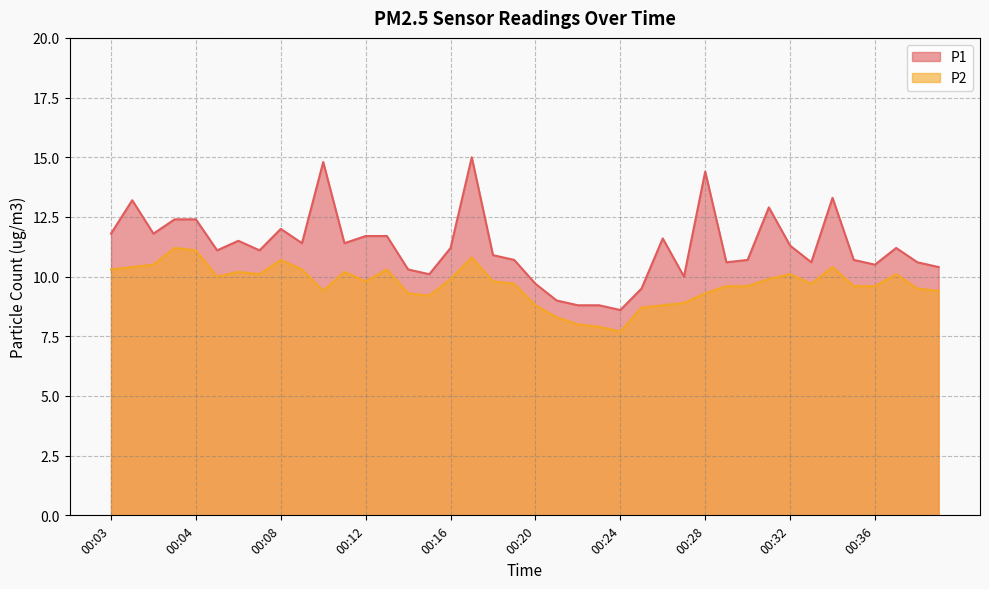

The value of P2 at 00:28 is 2.5. True or false?

False